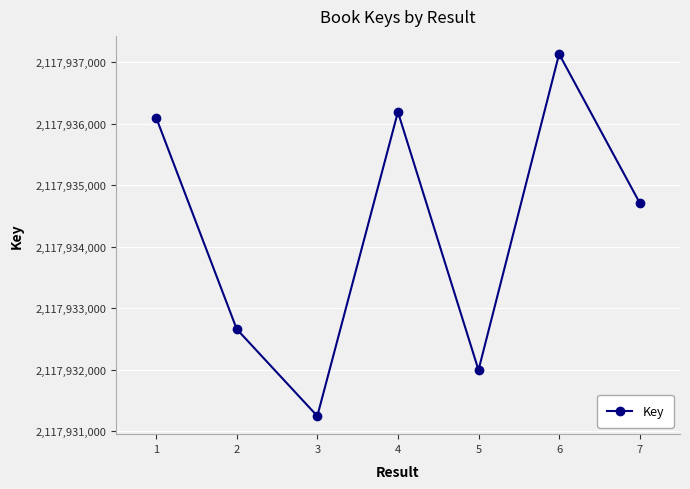

Is this an area chart (filled region under the line)?

No